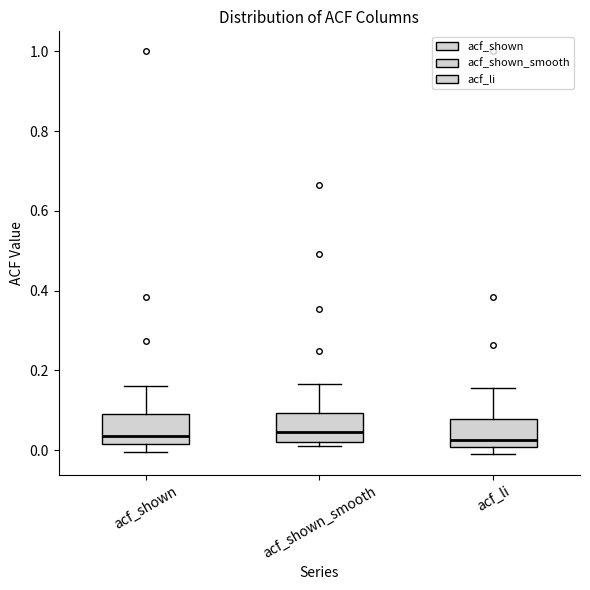

Where is the upper edge of the box for acf_li on the y-axis? The values are not printed on the chart, so give them approximately, as read against the axis.

0.08